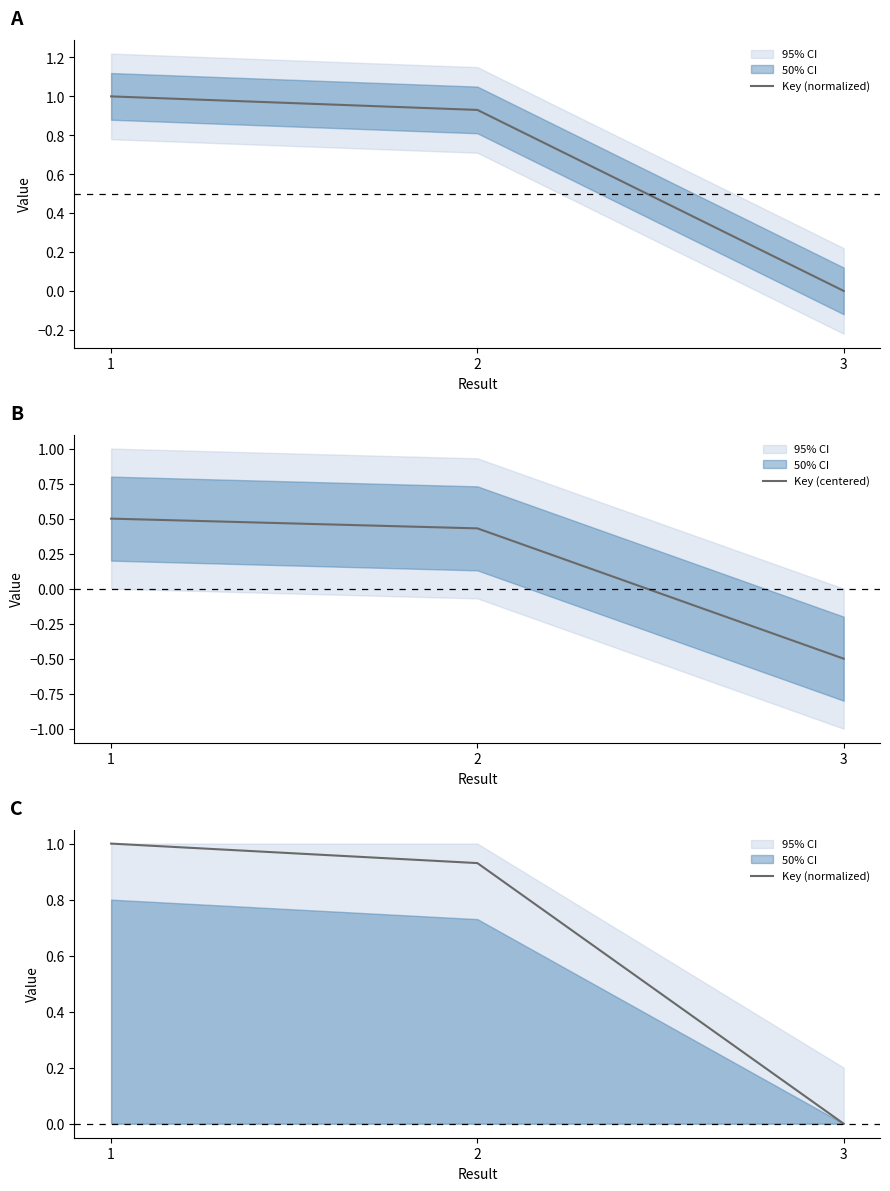

Which series has the widest spread of values?

Key (normalized)